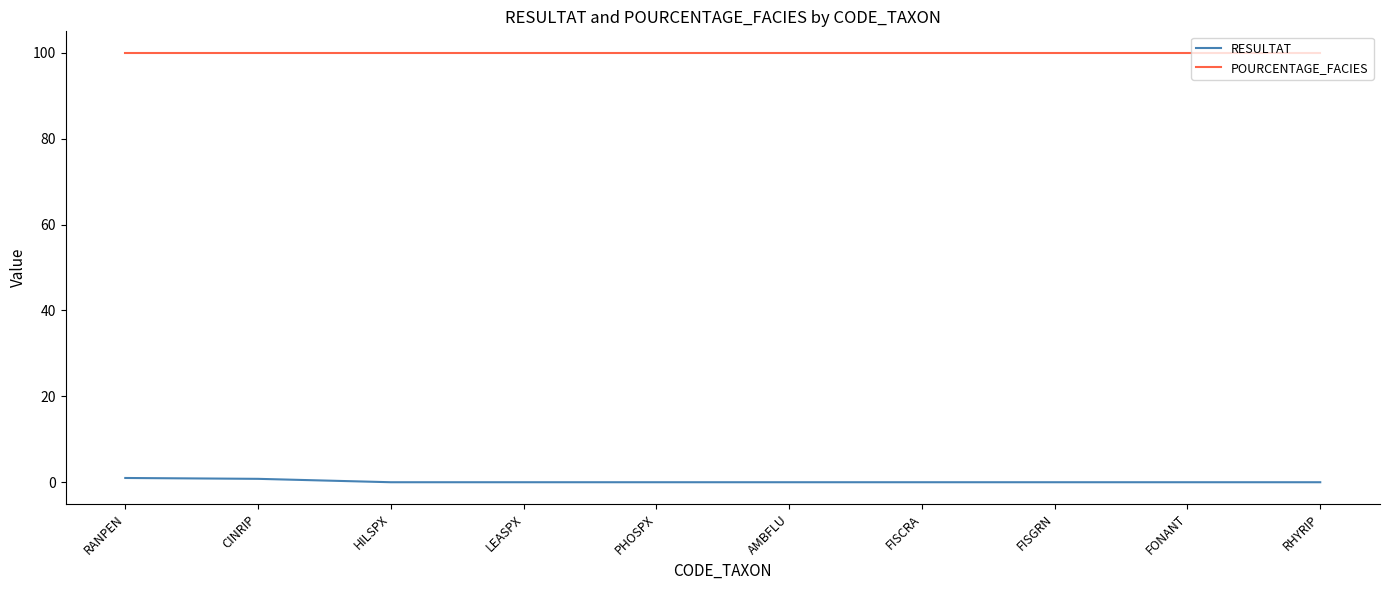

Rank the series by their average value, from lowest to highest.

RESULTAT, POURCENTAGE_FACIES